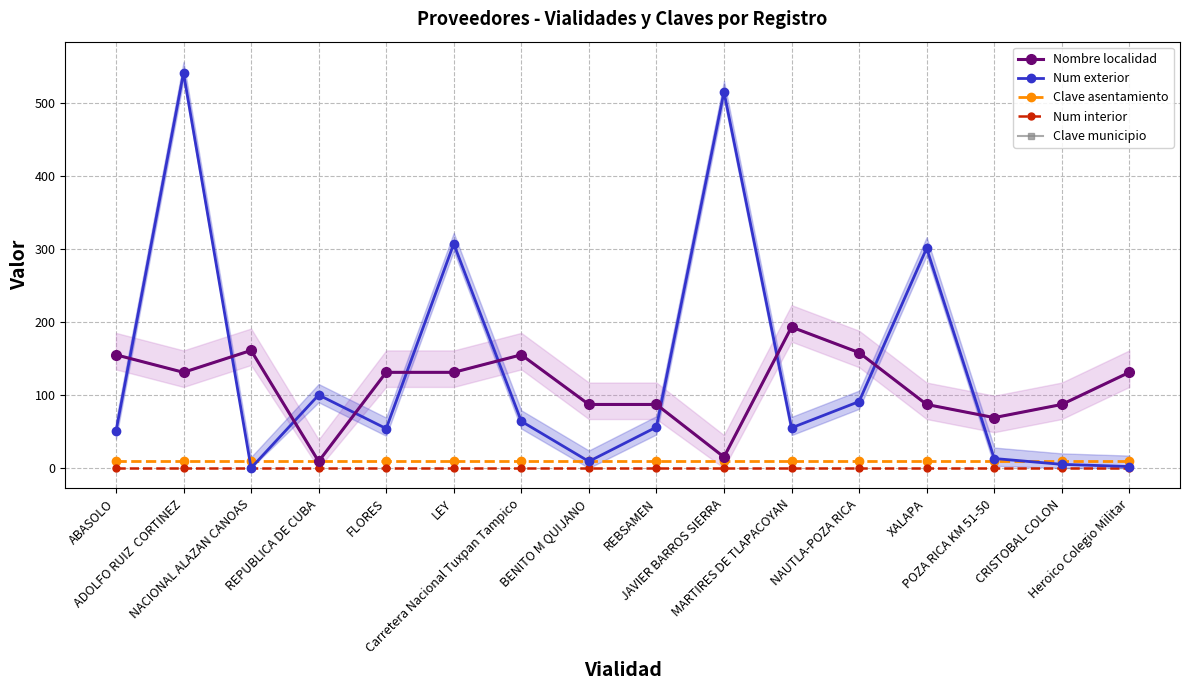

Reading left to right, what are all the values shown in this chart?

Nombre localidad: 155	131	161	9	131	131	155	87	87	15	193	158	87	69	87	131
Num exterior: 50	541	0	100	54	307	64	9	56	515	55	91	301	13	5	2
Clave asentamiento: 9	9	9	9	9	9	9	9	9	9	9	9	9	9	9	9
Num interior: 0	0	0	0	0	0	0	0	0	0	0	0	0	0	0	0
Clave municipio: 155	131	161	9	131	131	155	87	87	15	193	158	87	69	87	131